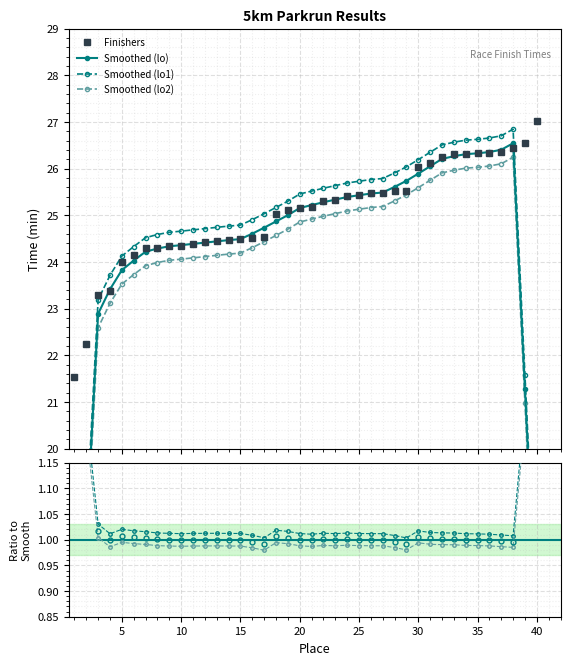

What is the approximate value at 18?

25.0